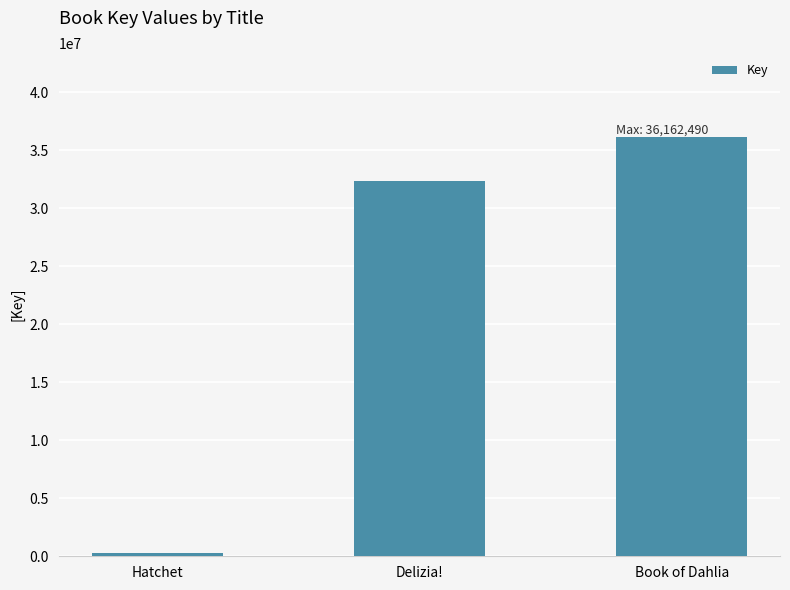

What is the greatest value displayed?

36162490